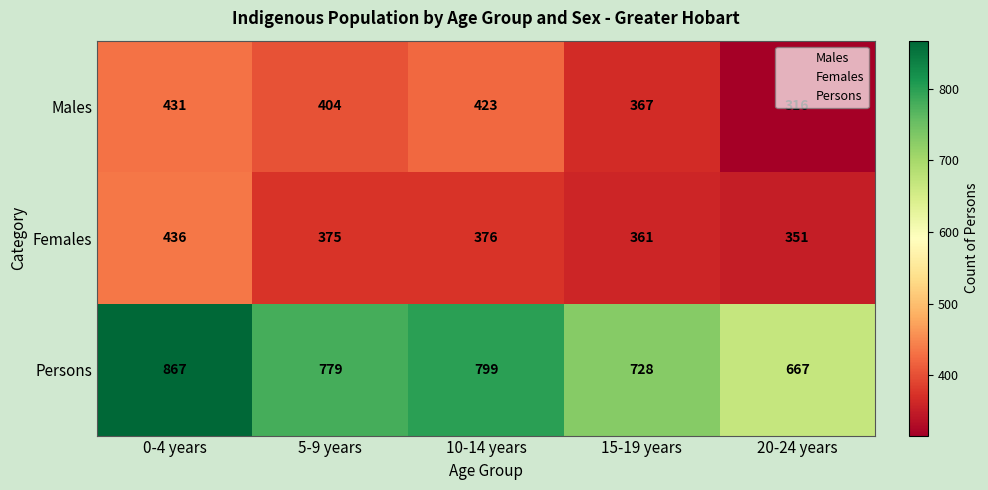

At which category is the sum across all series the highest?

0-4 years